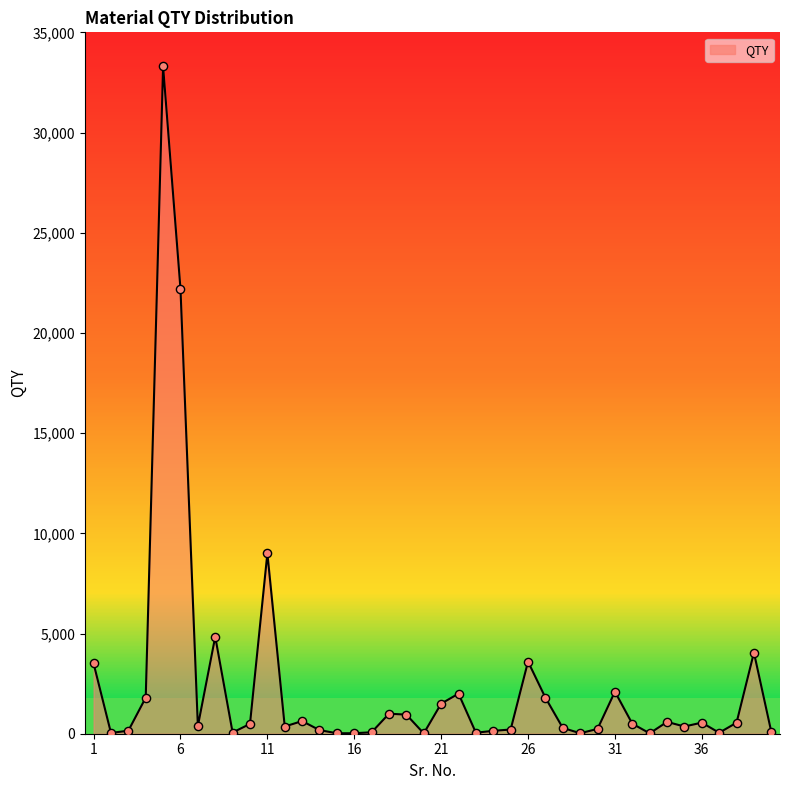

What is the greatest value displayed?

33300.0